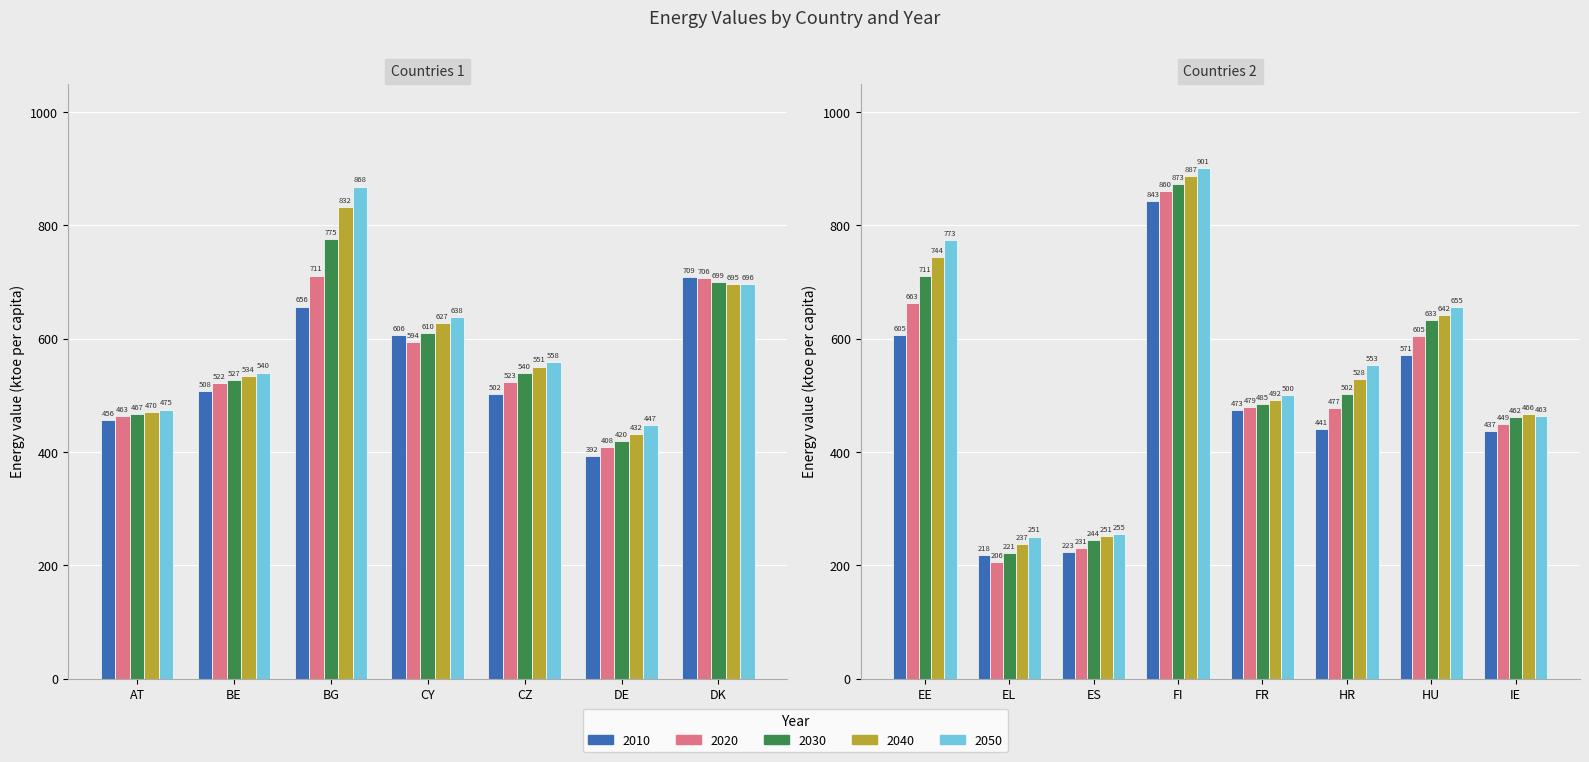

Reading left to right, transcribe all the data shown in this chart.

2010: AT=455.6	BE=507.8	BG=656.4	CY=606.0	CZ=502.1	DE=392.0	DK=708.6	EE=605.4	EL=217.6	ES=222.9	FI=843.0	FR=473.5	HR=440.6	HU=571.1	IE=437.4
2020: AT=462.7	BE=521.7	BG=711.3	CY=594.2	CZ=523.4	DE=407.9	DK=706.5	EE=662.8	EL=206.2	ES=231.1	FI=860.4	FR=478.9	HR=476.9	HU=605.1	IE=448.8
2030: AT=466.5	BE=527.4	BG=775.2	CY=610.1	CZ=539.7	DE=419.6	DK=699.5	EE=710.7	EL=221.3	ES=244.3	FI=872.8	FR=485.0	HR=501.7	HU=633.4	IE=461.9
2040: AT=470.4	BE=534.0	BG=832.5	CY=626.8	CZ=550.6	DE=431.5	DK=695.4	EE=743.5	EL=236.9	ES=251.1	FI=886.7	FR=492.0	HR=528.1	HU=642.1	IE=466.2
2050: AT=474.7	BE=540.0	BG=868.2	CY=638.5	CZ=557.9	DE=447.3	DK=696.5	EE=773.1	EL=250.5	ES=254.5	FI=900.9	FR=500.0	HR=553.3	HU=654.9	IE=463.1